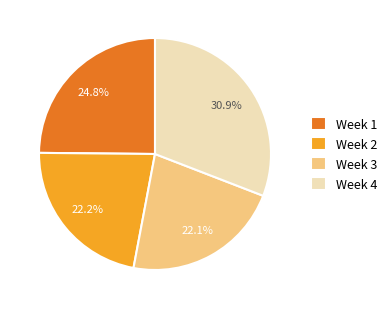

Count the number of slices in the pie.

4